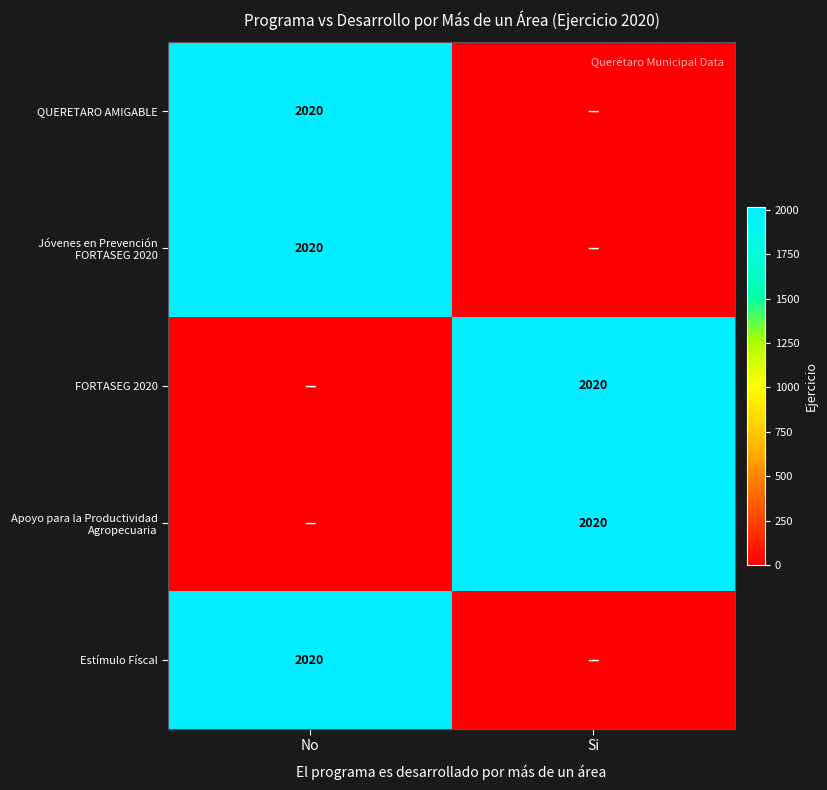

The Jóvenes en Prevención FORTASEG 2020 series shows 1212 at No. True or false?

False